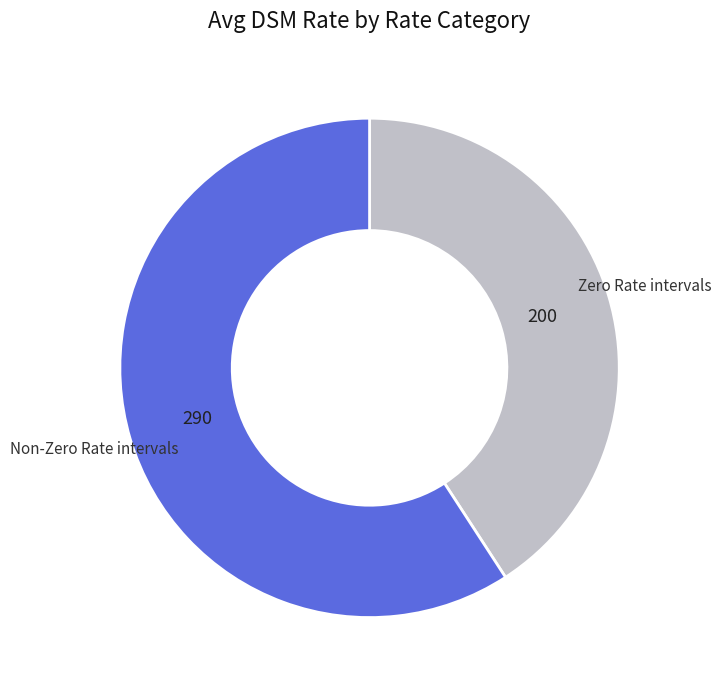

Is there a majority slice in this chart?

Yes